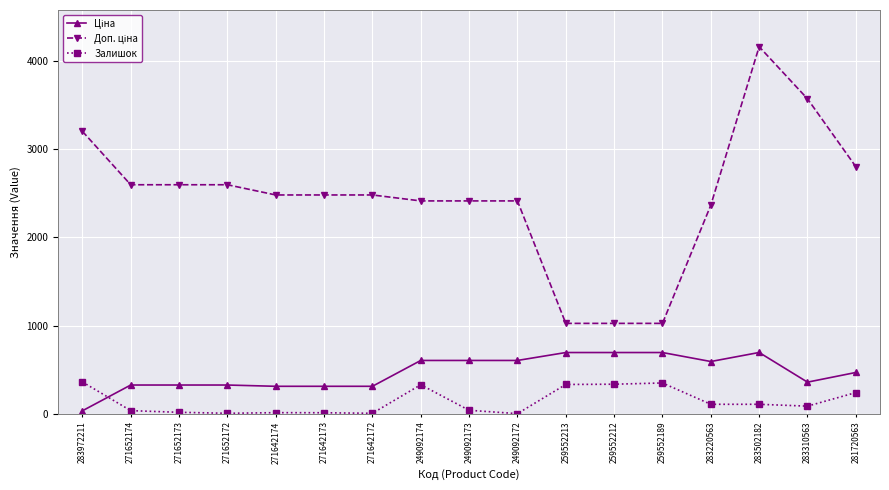

The Залишок series shows 360.0 at 283972211. True or false?

True